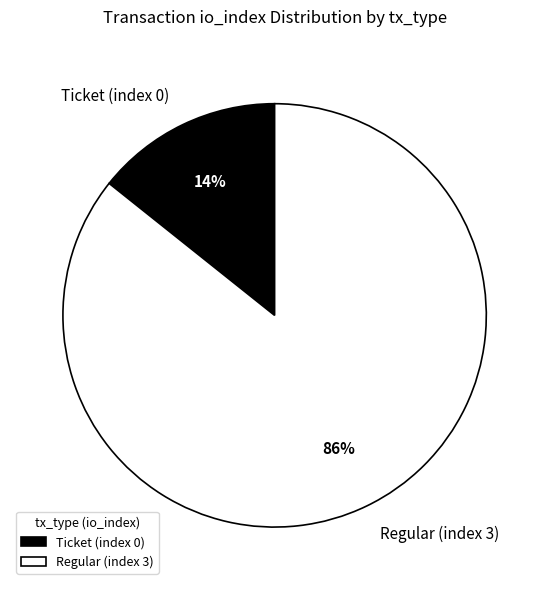

Which category has the biggest portion of the pie?

Regular (index 3)